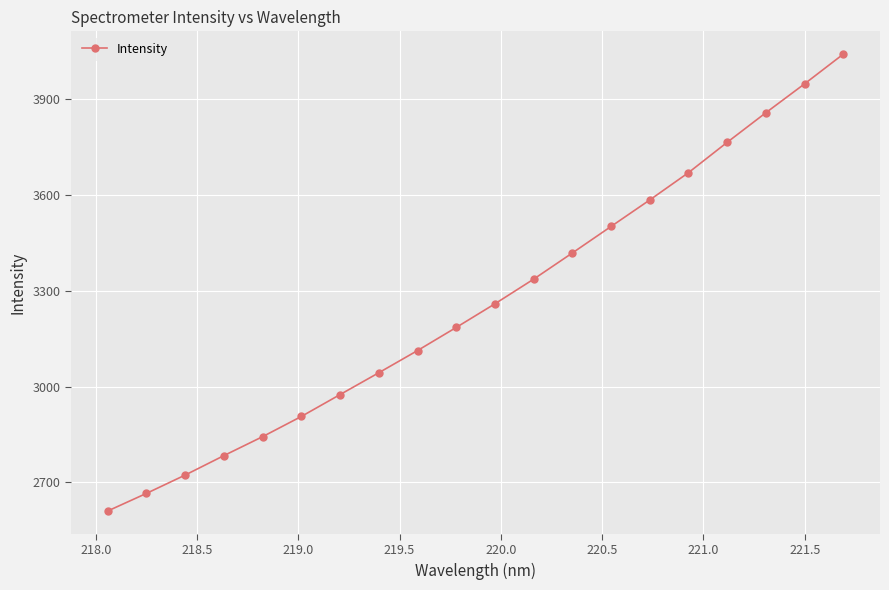

What is the difference between the second highest and minimum values?

1336.6